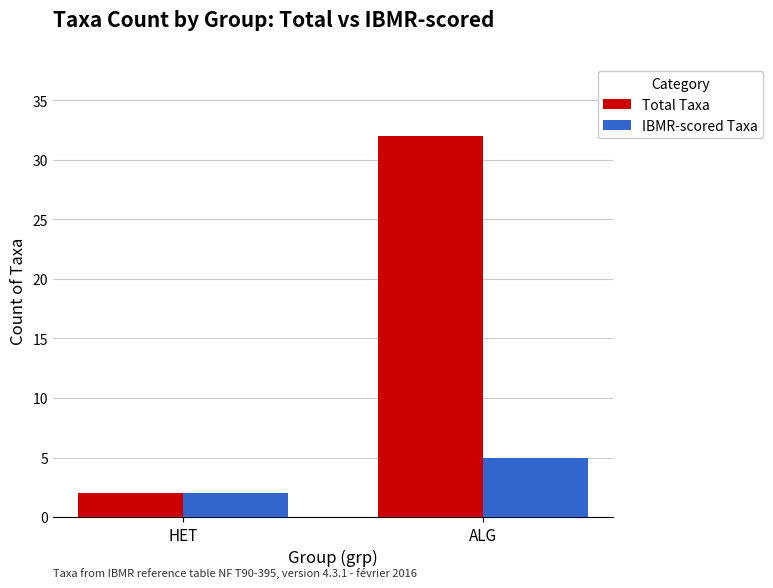

What is the label of the 1st bar from the right?

ALG